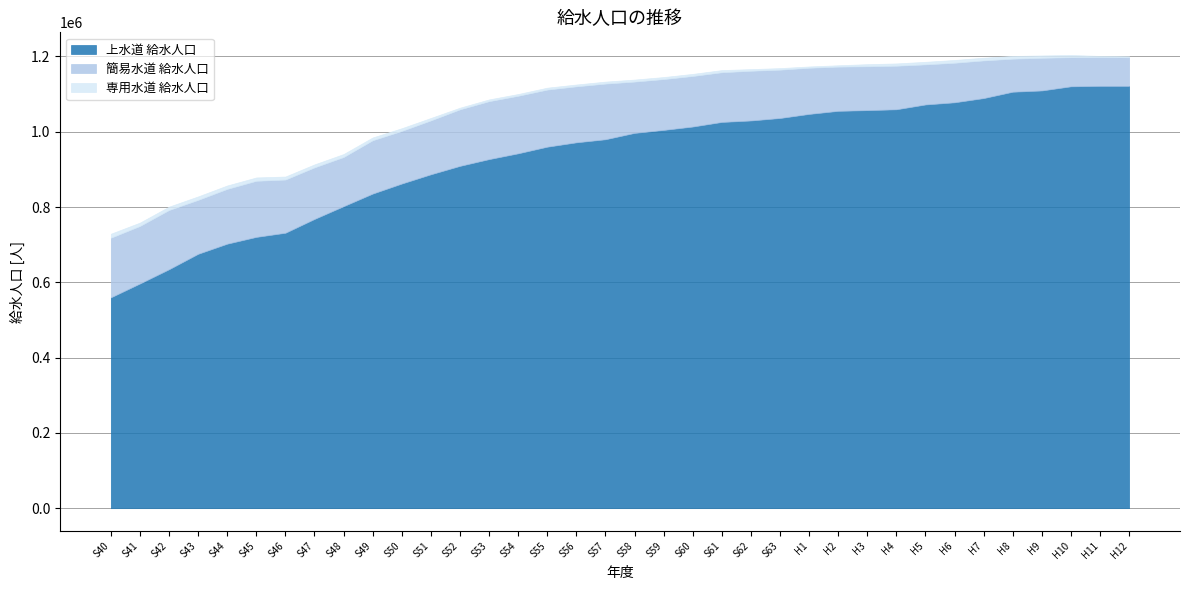

Reading left to right, transcribe all the data shown in this chart.

上水道 給水人口: 560059	596958	634796	675790	702681	720681	731726	768410	802316	835789	862454	887022	909378	927340	942744	960323	971905	980072	996993	1004905	1013882	1026077	1029989	1036564	1047395	1055575	1057451	1059705	1072507	1078250	1089481	1106380	1109713	1120737	1121979	1121992
簡易水道 給水人口: 158388	152778	157350	143267	145566	149053	141300	136956	130590	141648	139810	143172	150147	153915	152859	151708	148757	147851	136300	135042	134285	132033	132064	128395	122669	117446	116496	115739	106478	105077	100078	87789	86845	77399	76729	75938
専用水道 給水人口: 10675	8962	8948	9199	9063	8878	8043	7967	7916	7456	7170	6461	4463	4677	4681	5101	4885	5321	5356	5418	5592	5720	4396	4133	3448	3638	5638	6110	6859	7407	7162	7154	6213	5833	2770	2482